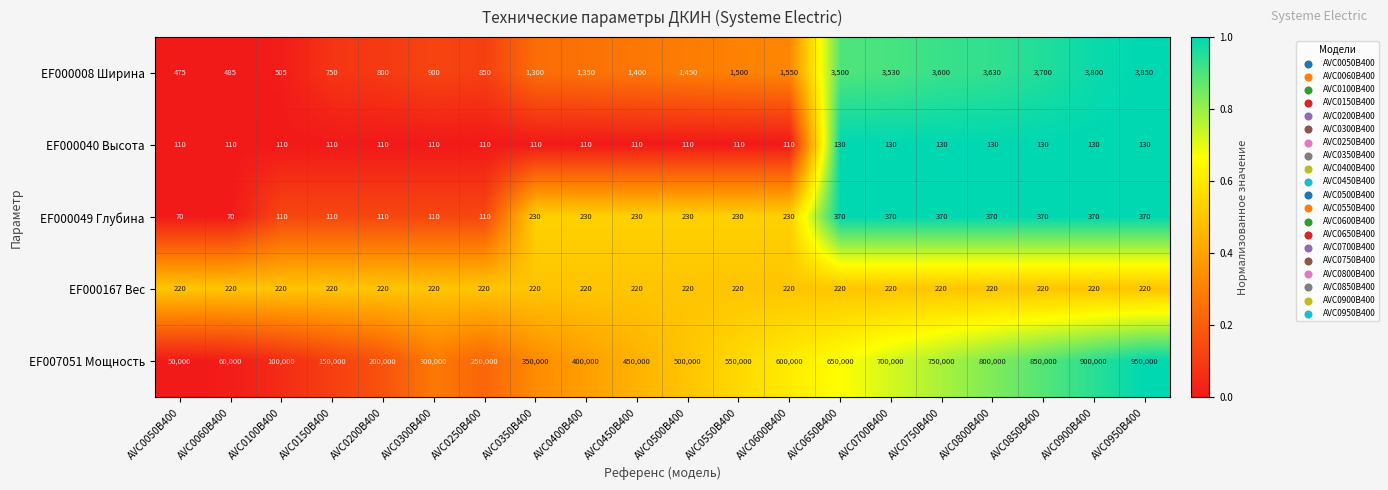

The EF000049 Глубина series shows 50 at AVC0450B400. True or false?

False